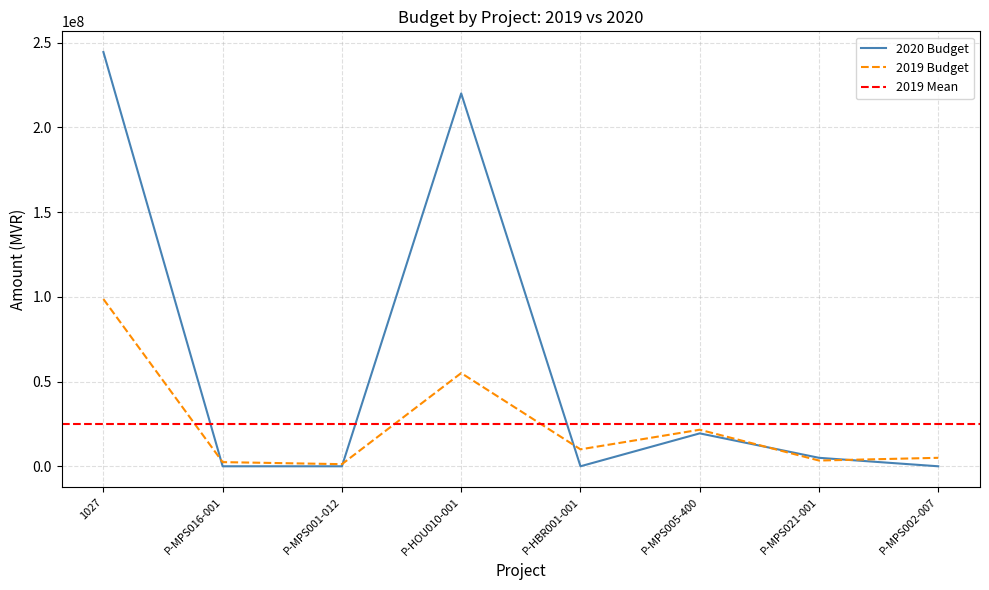

The value of 2019 Budget at P-MPS005-400 is 37108258. True or false?

False